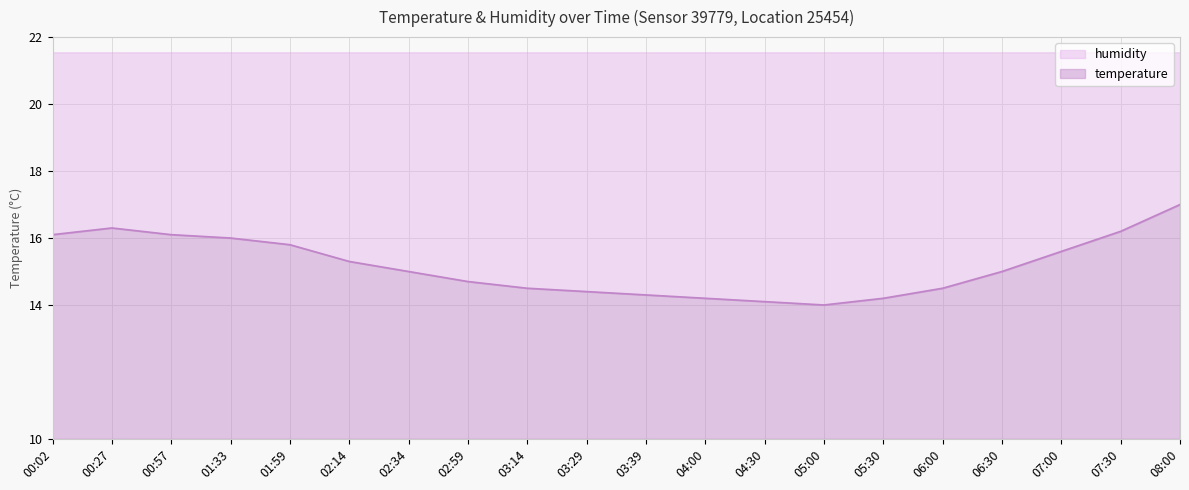

The value at 04:30 is 20.1. True or false?

False